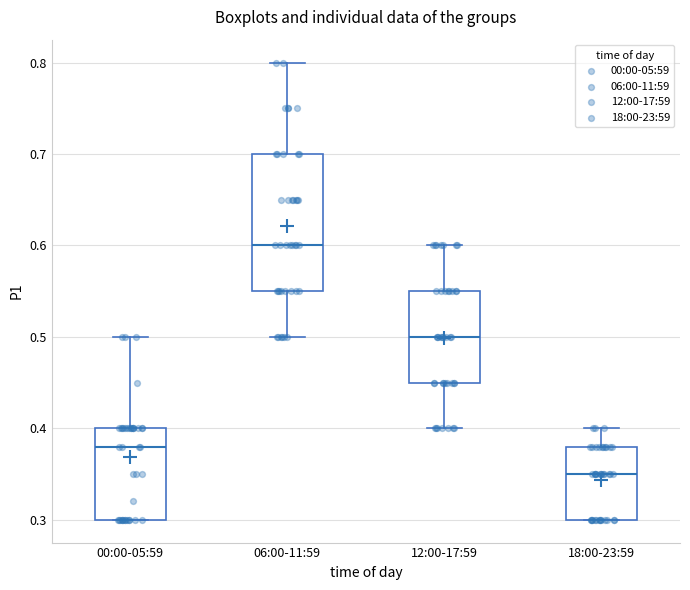

Reading left to right, read every box against the y-axis: the position of its median line, the range the box covers, and the ends of its whiskers. The values are not printed on the chart, so give them approximately, as read against the axis.

00:00-05:59: median 0.38, box 0.30 to 0.40, whiskers 0.30 to 0.50
06:00-11:59: median 0.60, box 0.55 to 0.70, whiskers 0.50 to 0.80
12:00-17:59: median 0.50, box 0.45 to 0.55, whiskers 0.40 to 0.60
18:00-23:59: median 0.35, box 0.30 to 0.38, whiskers 0.30 to 0.40